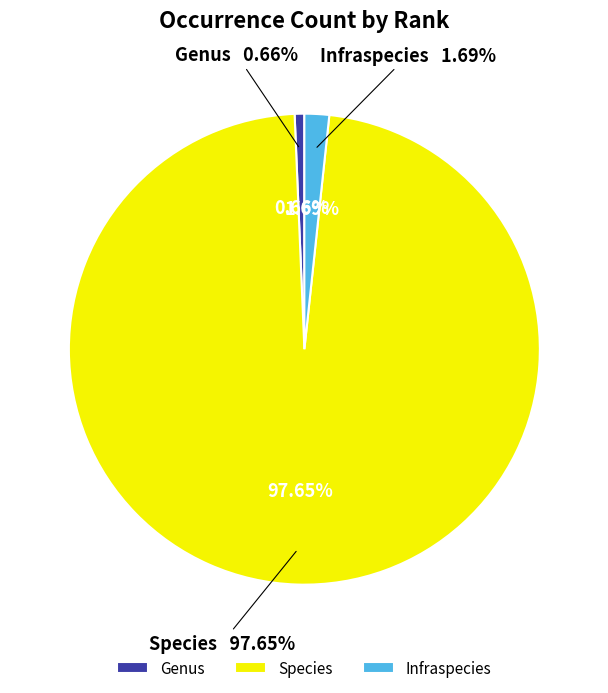

Do Genus and Infraspecies together represent more than half of the pie?

No